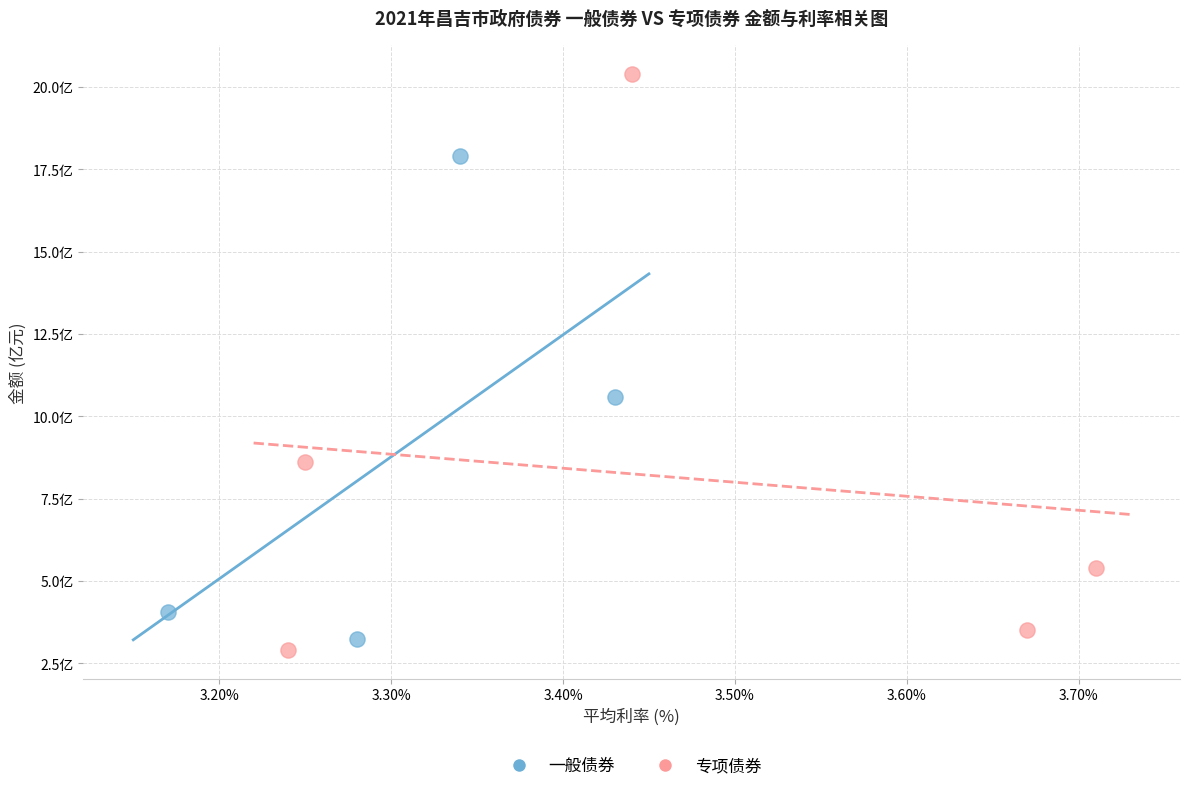

Which series reaches the minimum Y coordinate?

专项债券